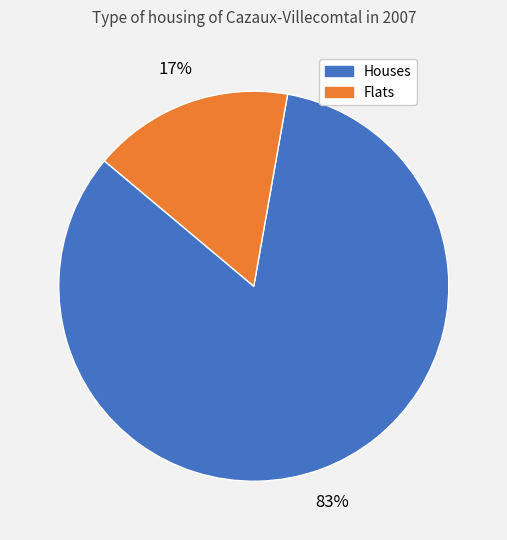

To the nearest percent, what is the average slice percentage?

50%